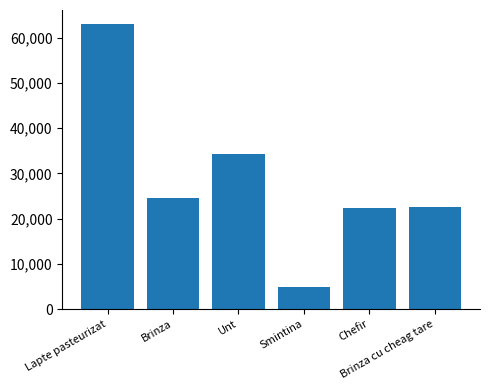

What is the greatest value displayed?

63000